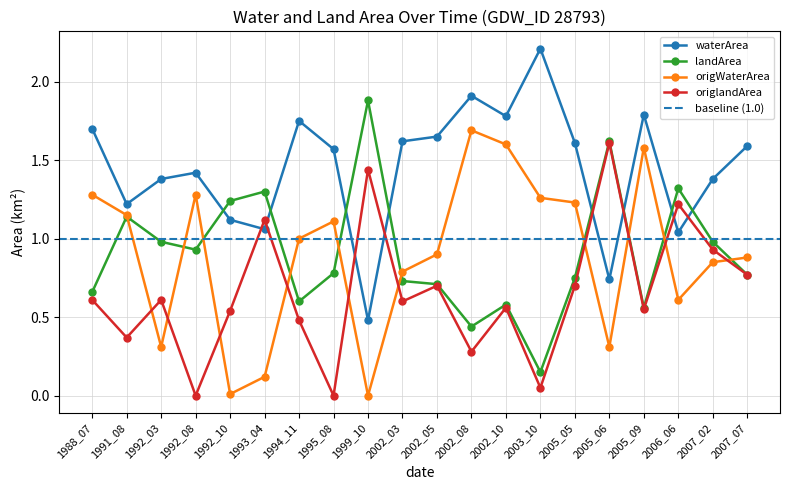

What is the sum of all waterArea values?

29.0